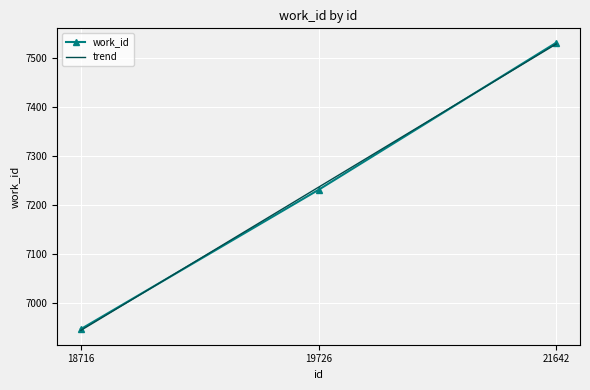

What is the difference between the work_id values at 18716 and 21642?

586.0